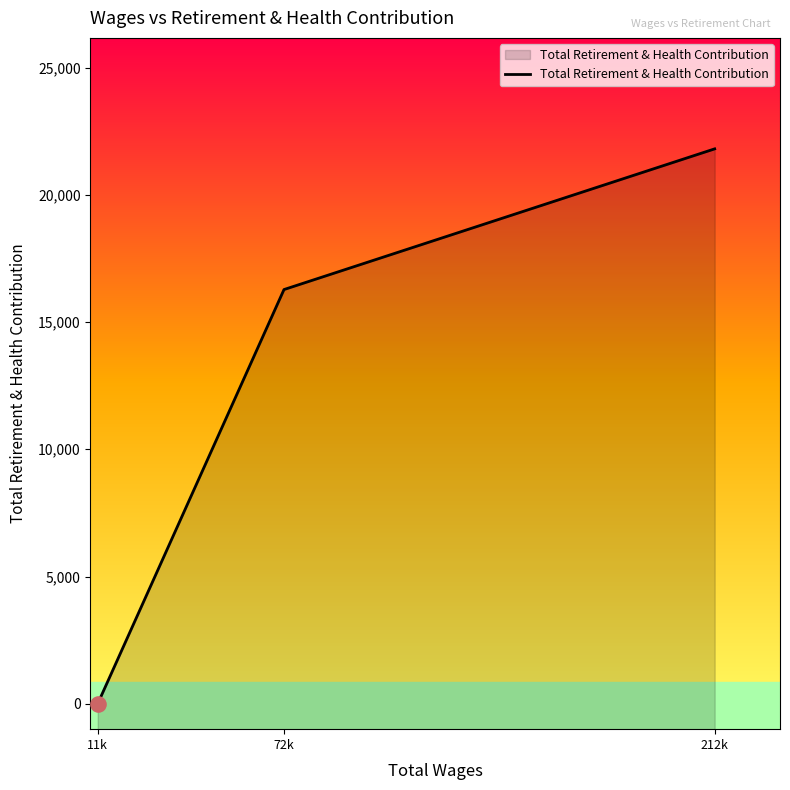

What is the change in value from 11k to 212k?

+21807